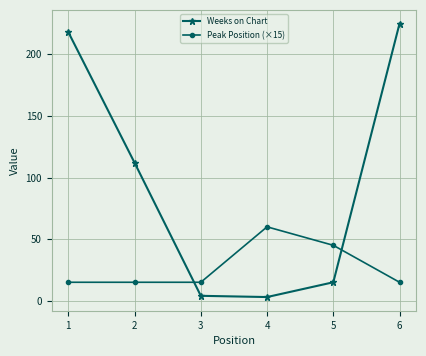

Between 2 and 6, which series saw the biggest shift?

Weeks on Chart